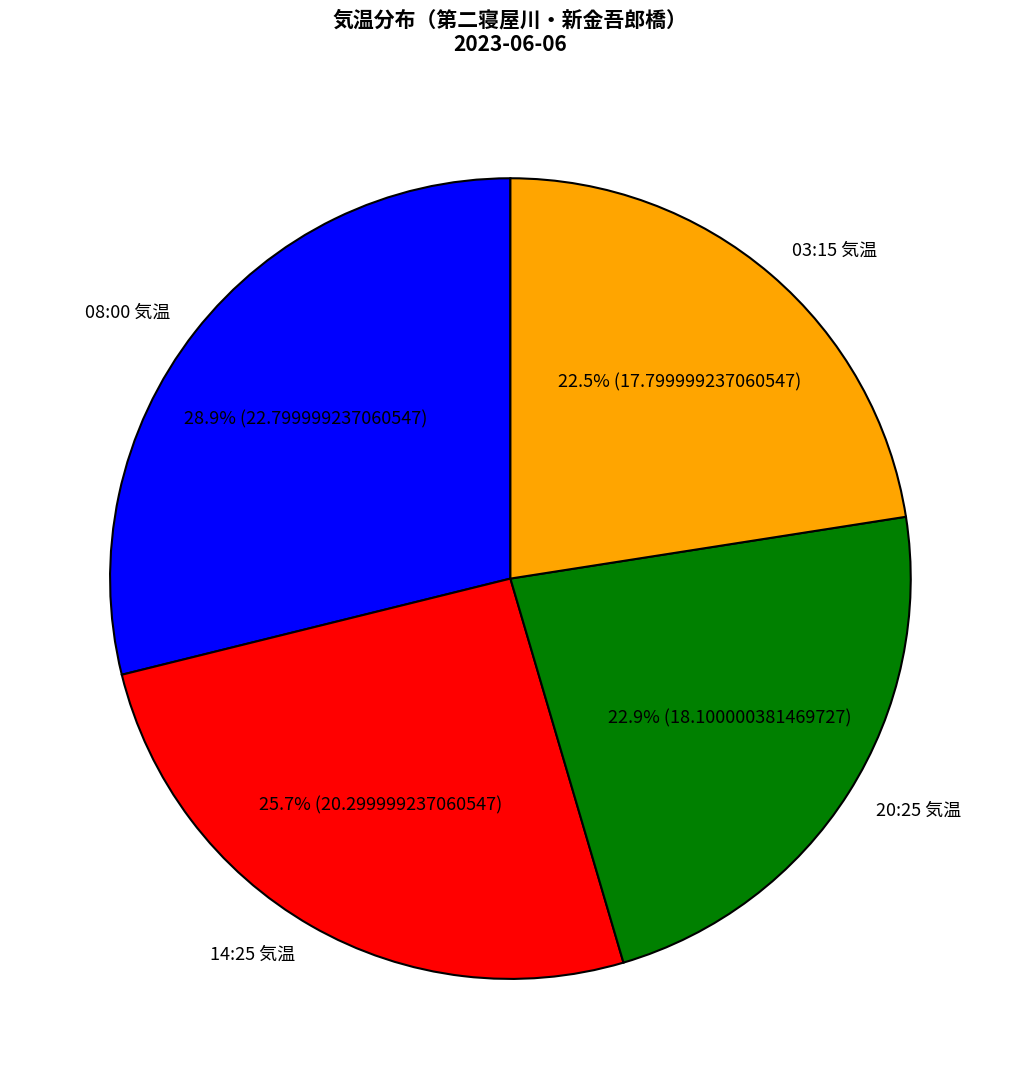

What percentage is the 20:25 気温 slice, to the nearest percent?

23%